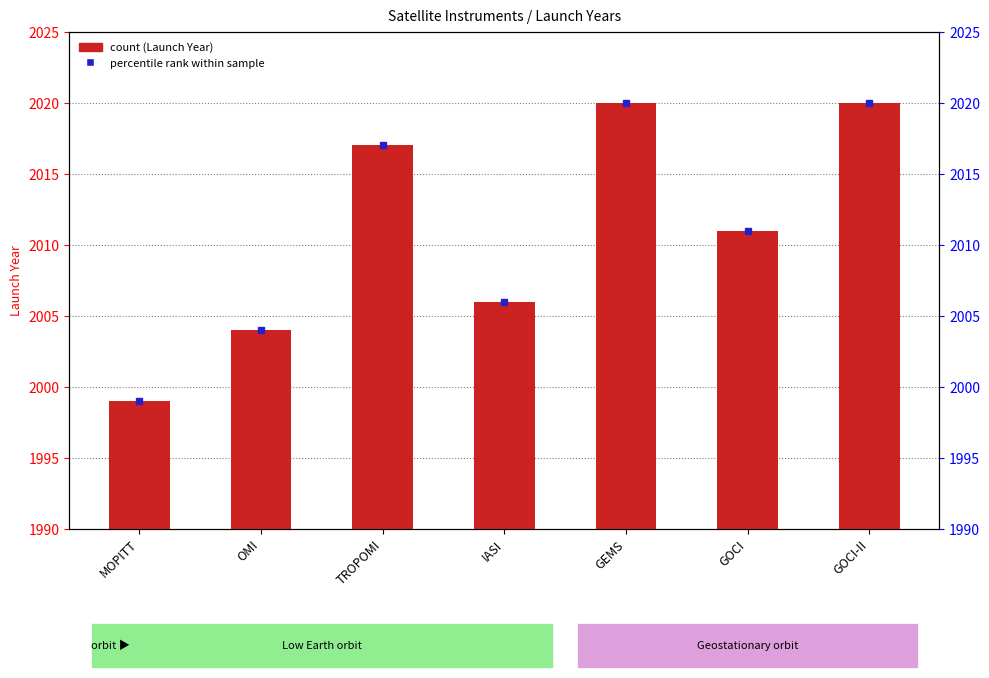

What is the value of the 6th bar from the left?

2011